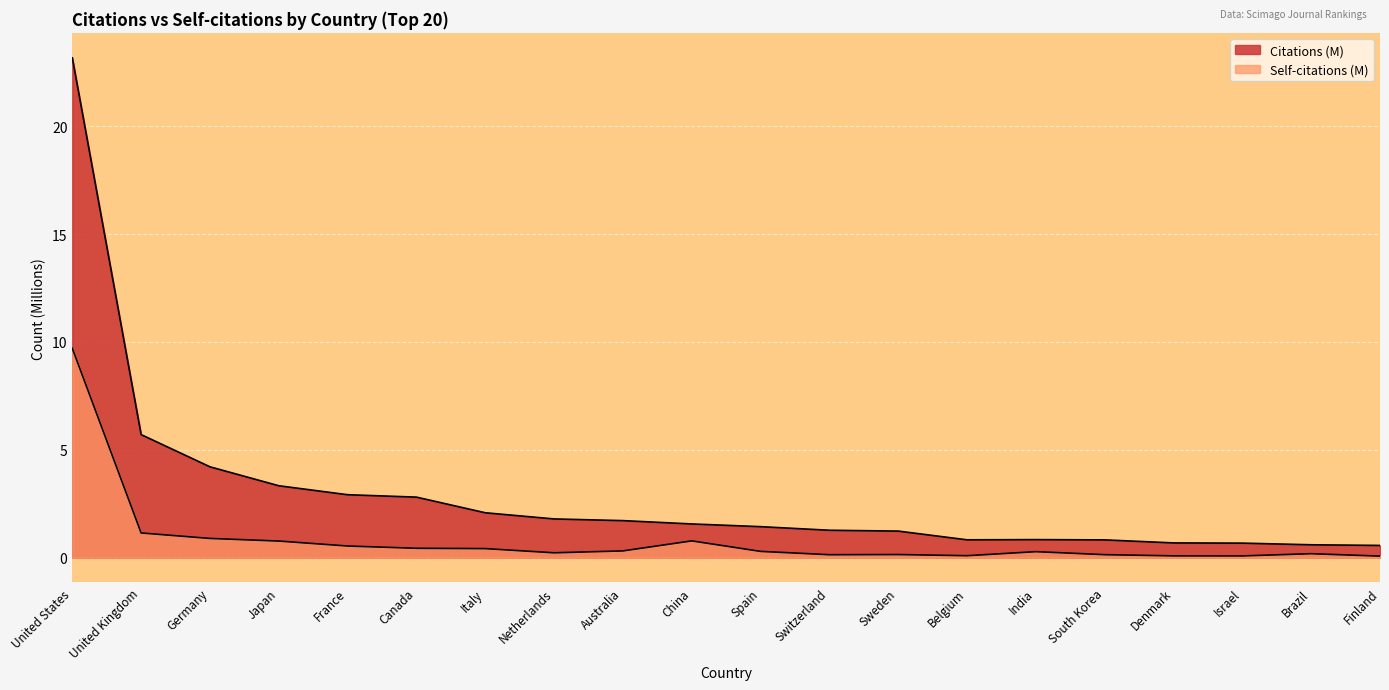

List the series in order of their overall mean, lowest first.

Self-citations (M), Citations (M)